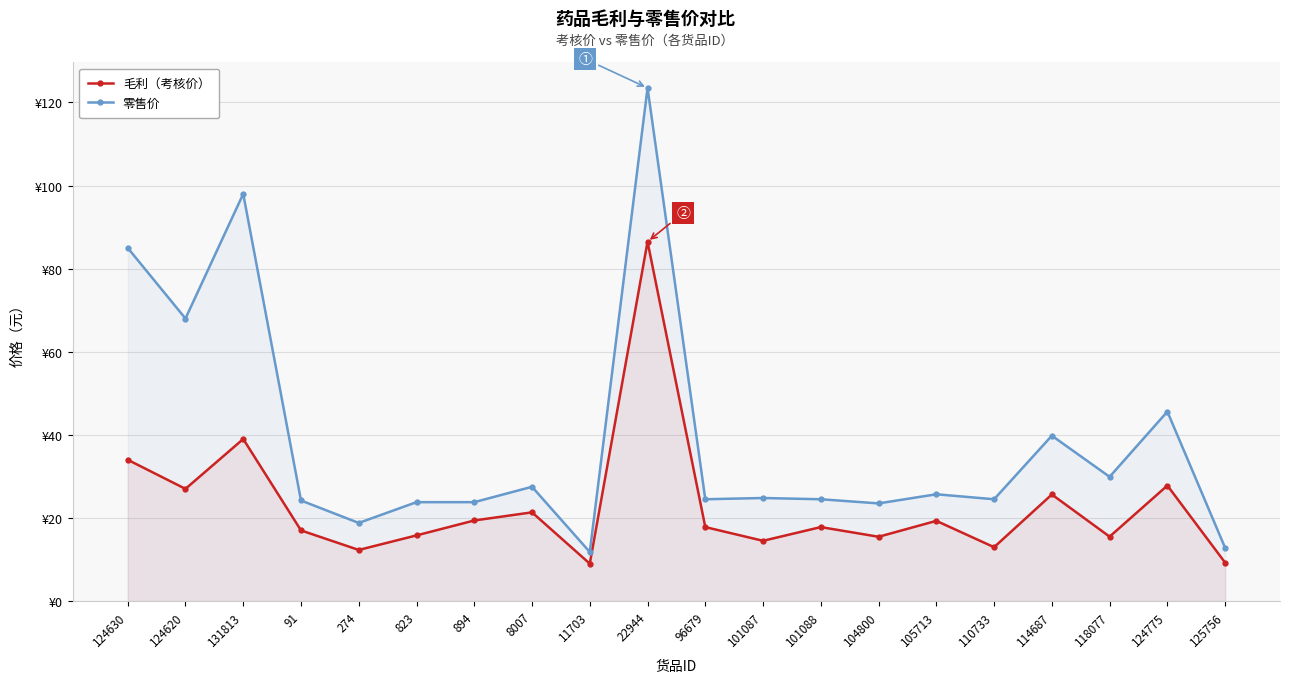

At which label does 零售价 reach its minimum?

11703